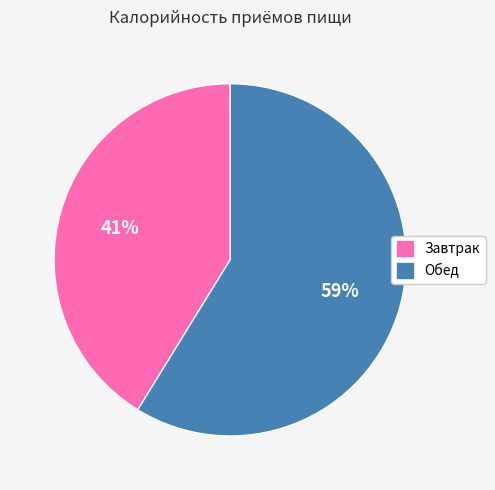

To the nearest percent, what is the average slice percentage?

50%